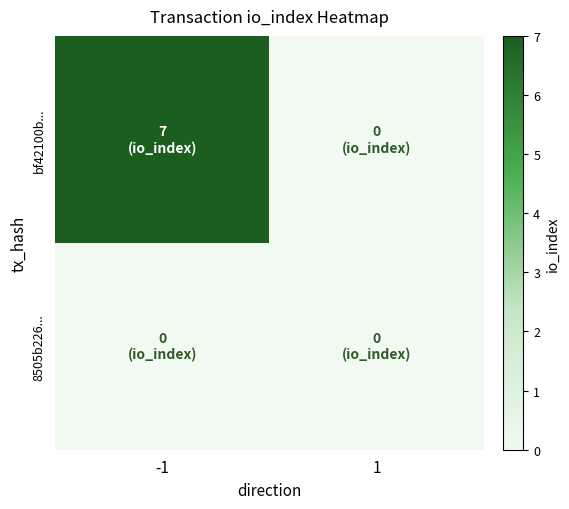

At -1, list the series in order from smallest to largest.

8505b226..., bf42100b...